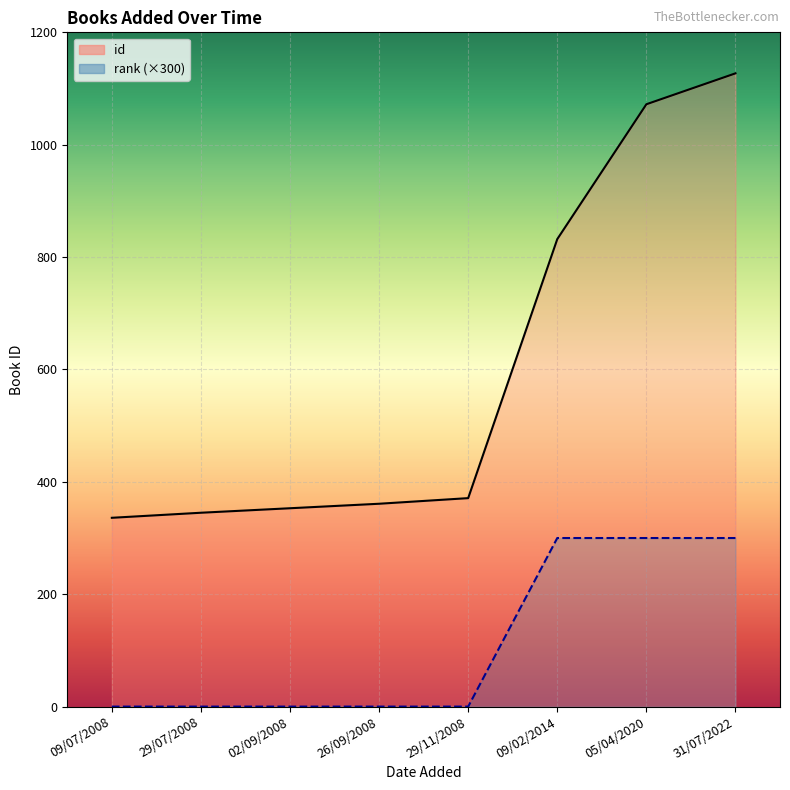

True or false: id and rank intersect in this chart.

False